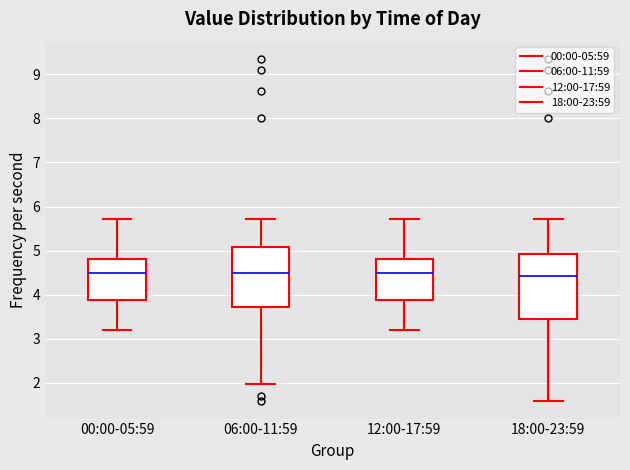

Reading left to right, read every box against the y-axis: the position of its median line, the range the box covers, and the ends of its whiskers. The values are not printed on the chart, so give them approximately, as read against the axis.

00:00-05:59: median 4.5, box 3.9 to 4.8, whiskers 3.2 to 5.7
06:00-11:59: median 4.5, box 3.7 to 5.1, whiskers 2.0 to 5.7
12:00-17:59: median 4.5, box 3.9 to 4.8, whiskers 3.2 to 5.7
18:00-23:59: median 4.4, box 3.4 to 4.9, whiskers 1.6 to 5.7